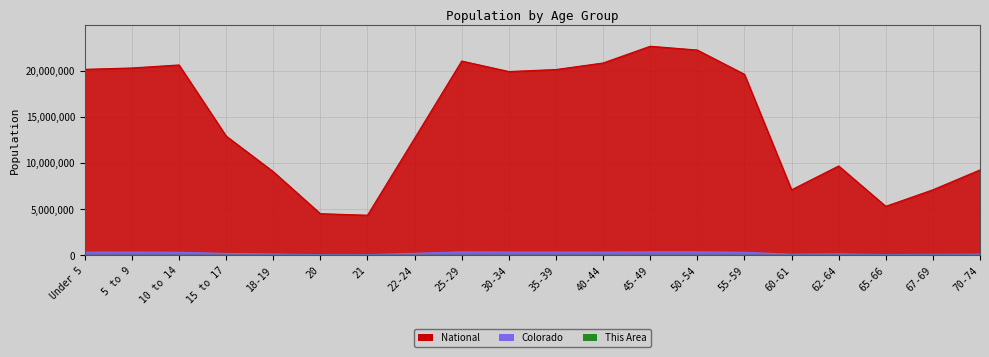

What is the maximum value shown in the chart?

22708591